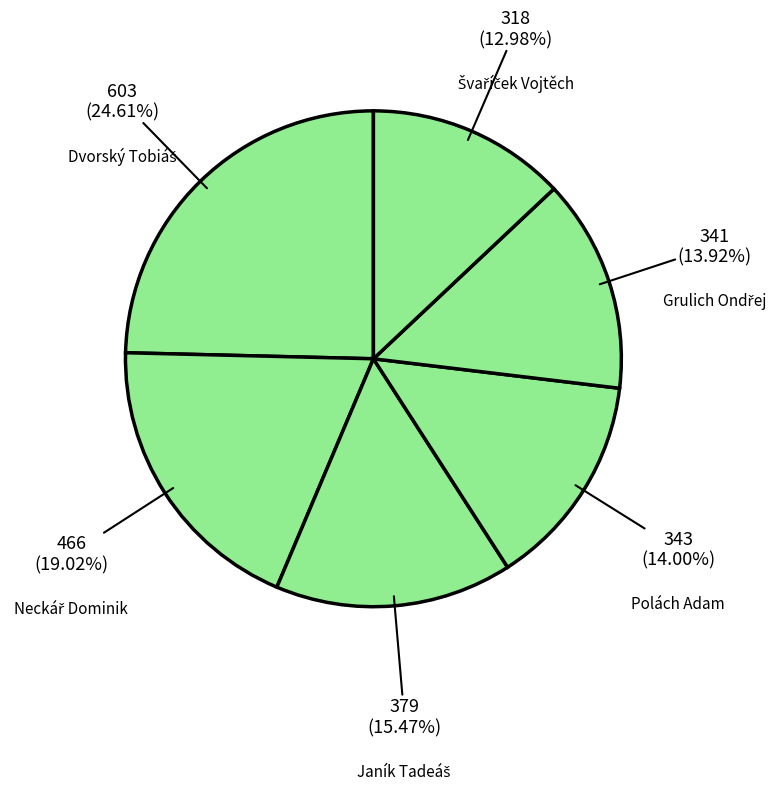

Which category has the smallest portion of the pie?

Švaříček Vojtěch